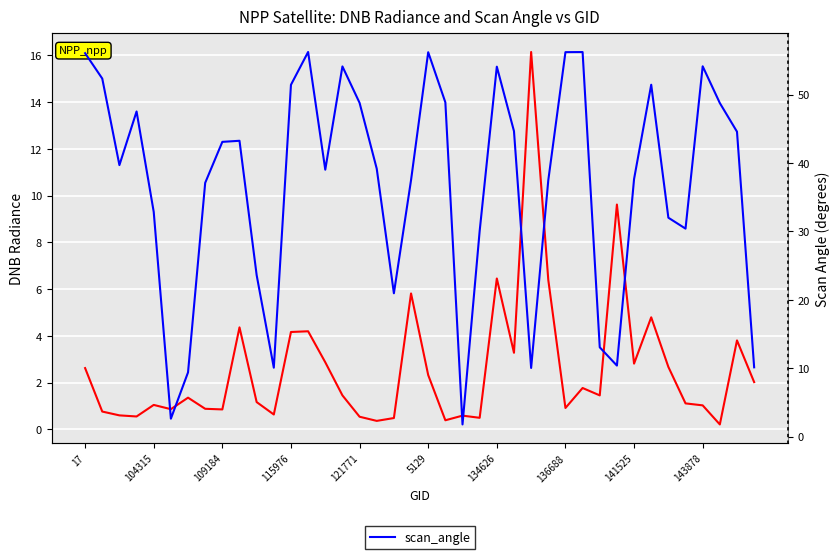

How many series are shown in this chart?

2